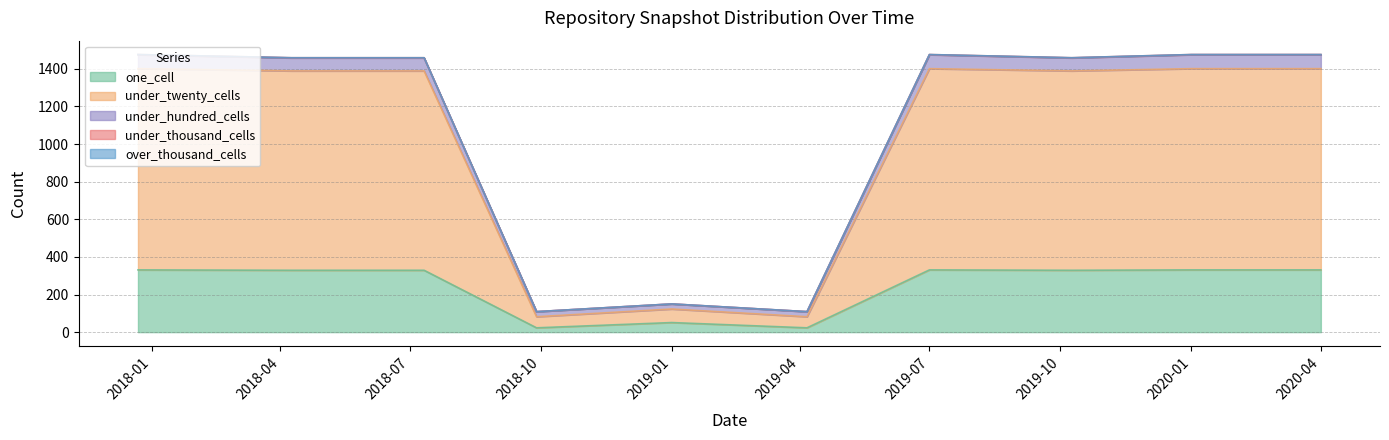

What is the label of the 6th point from the left?

2019-04-06